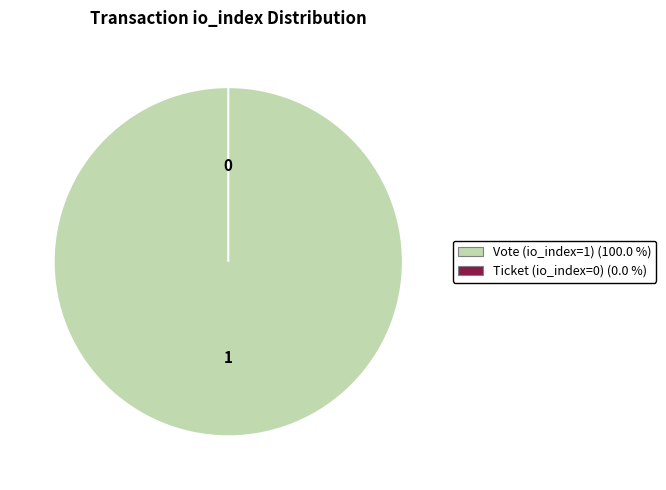

Count the number of slices in the pie.

2